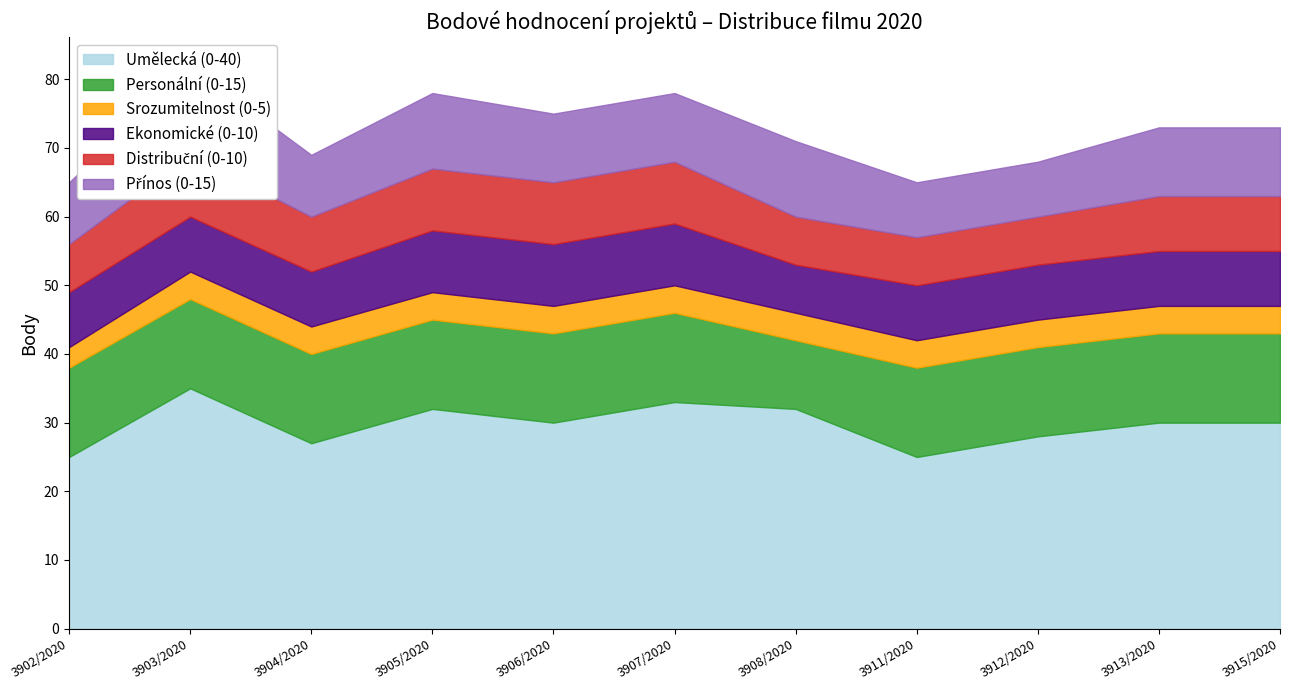

What is the total value across all series at 3913/2020?

73